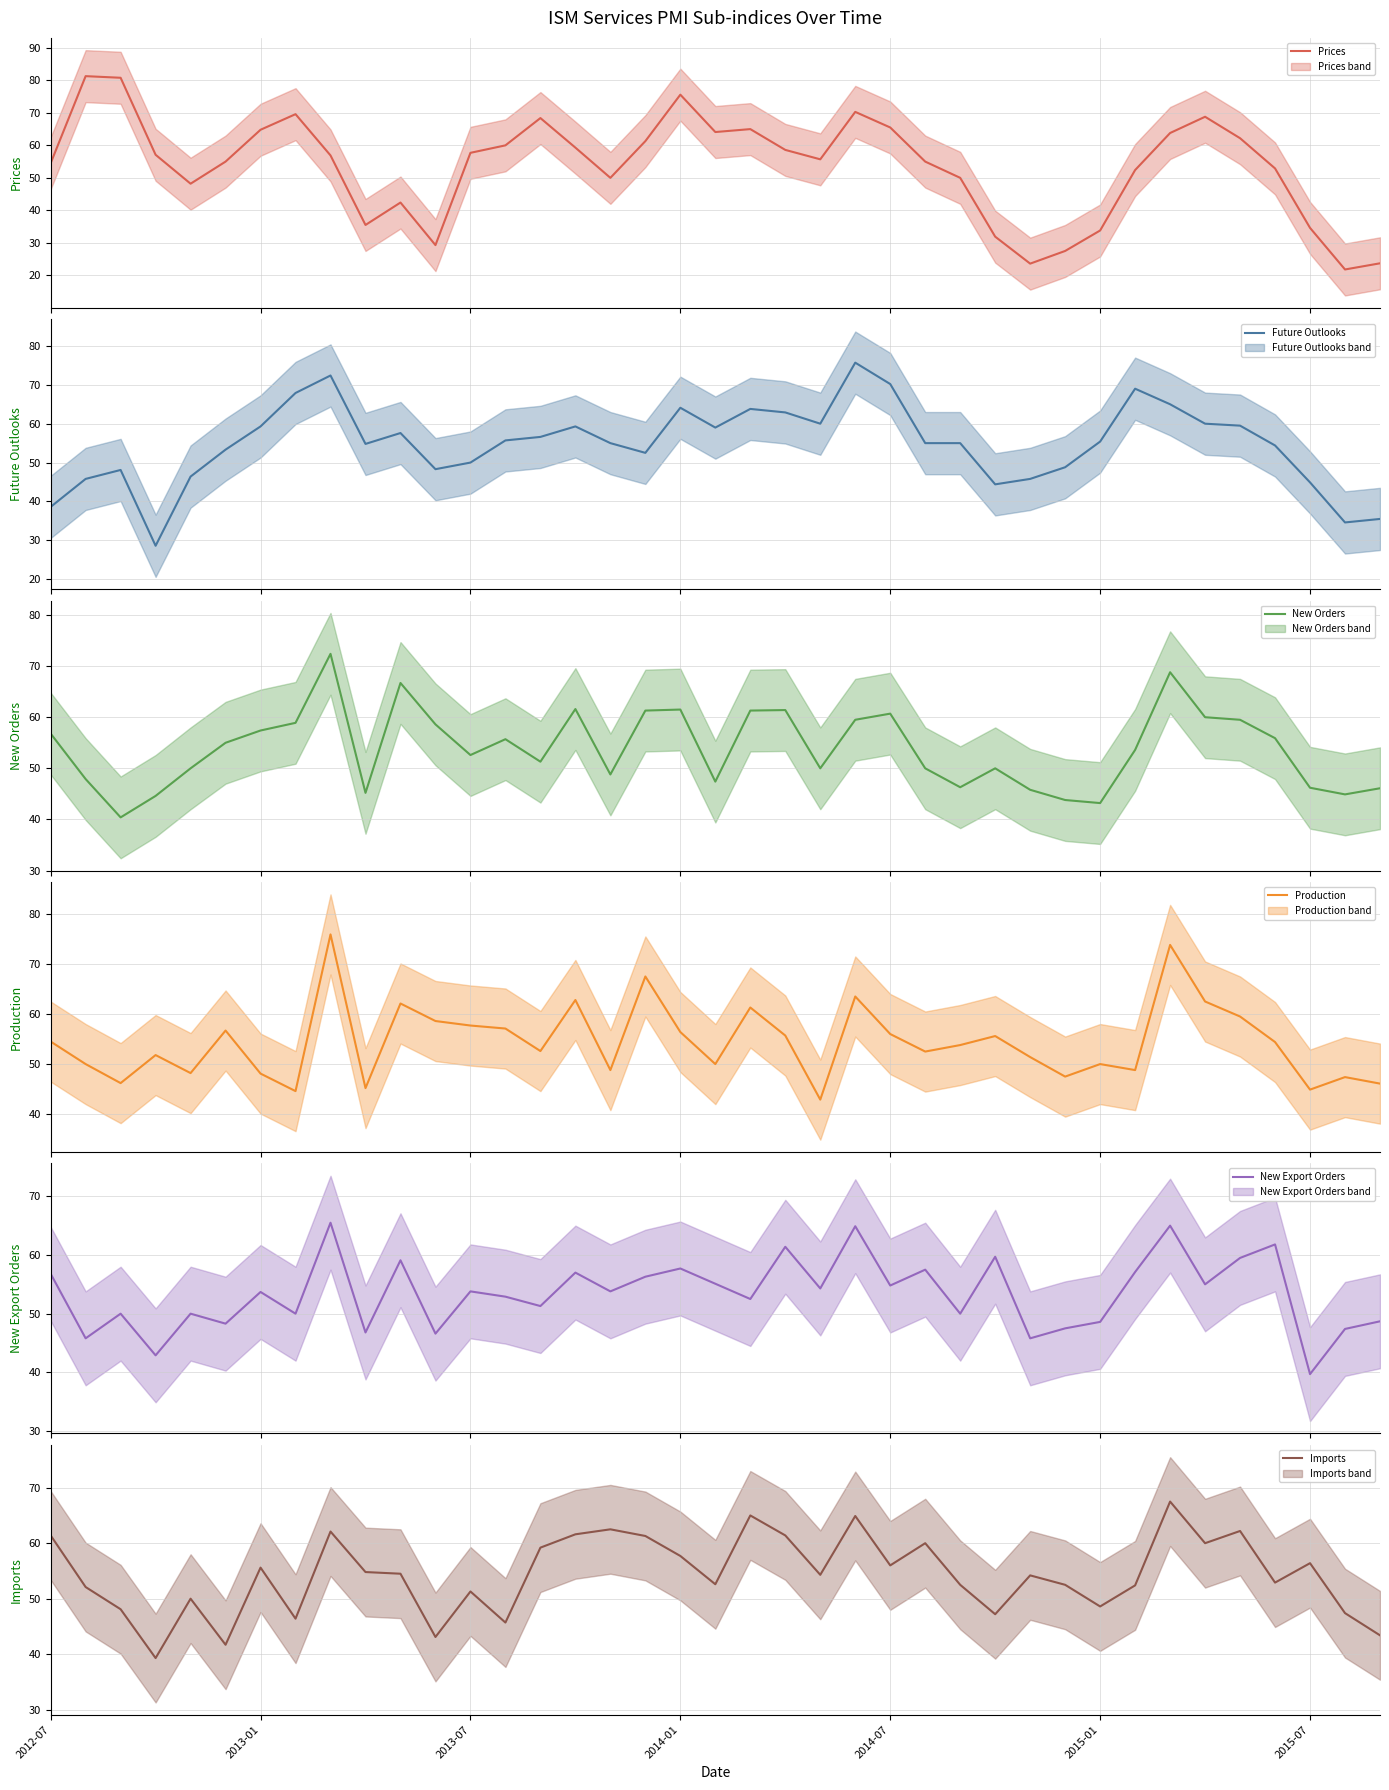

Is it true that Imports equals 61.4 at 2012-07?

True